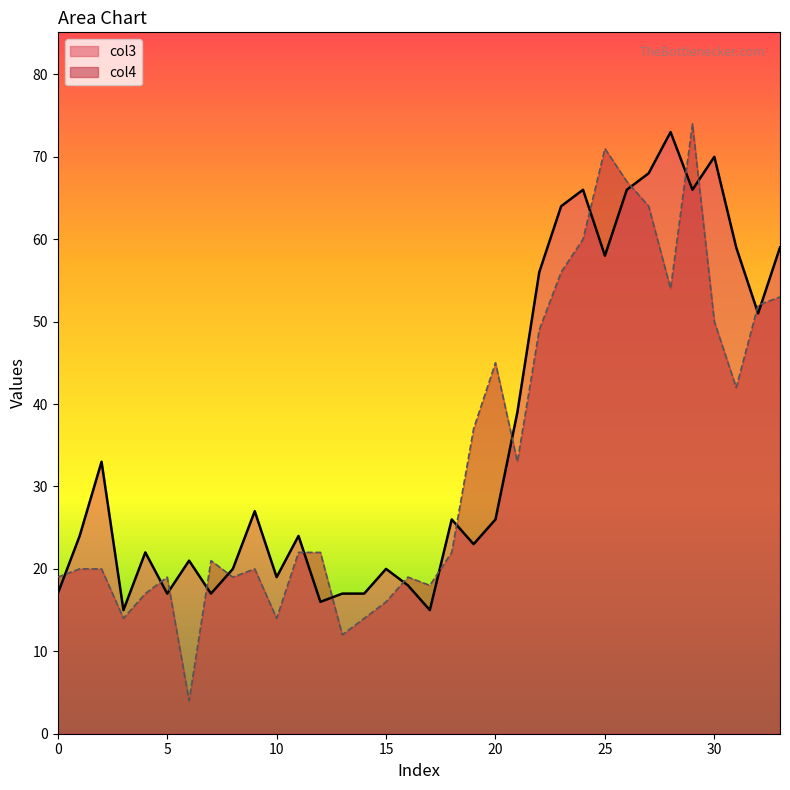

Is the value of col3 at 14 greater than the value of col4 at 16?

No